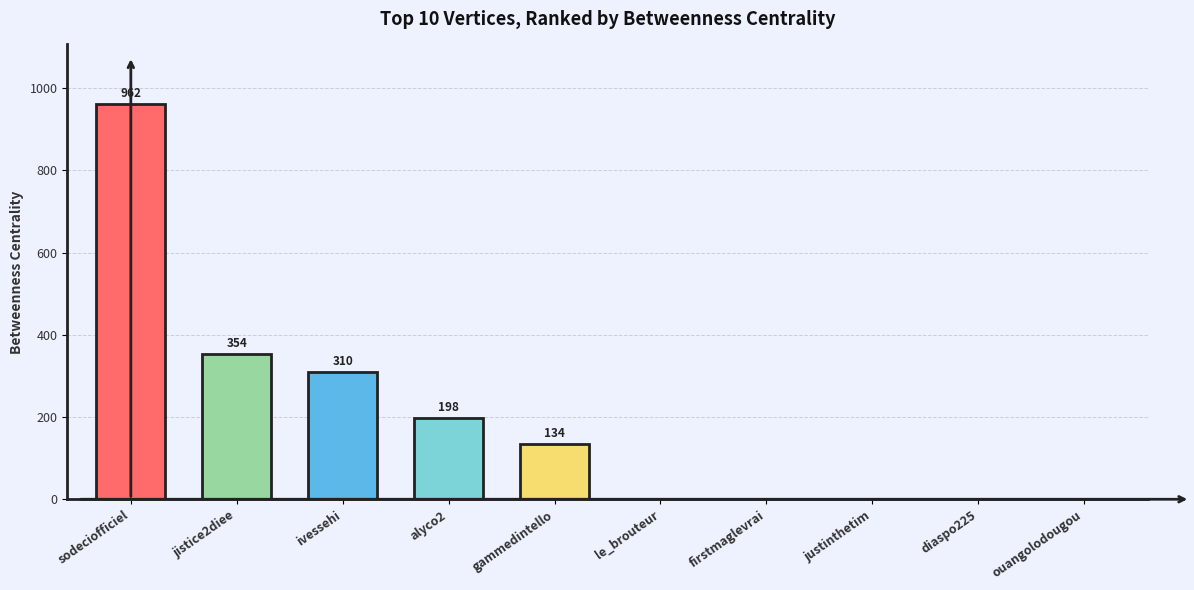

Between alyco2 and diaspo225, which is larger?

alyco2